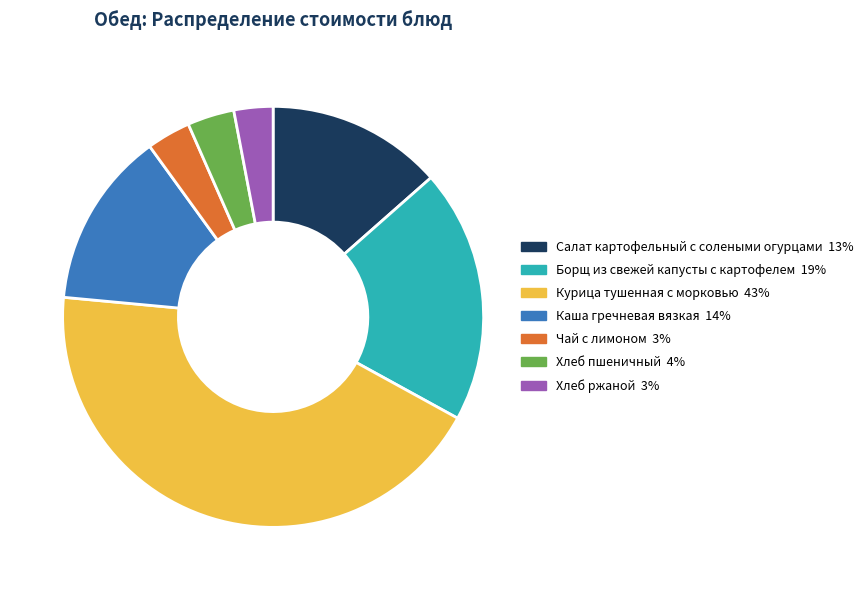

Which category has the biggest portion of the pie?

Курица тушенная с морковью